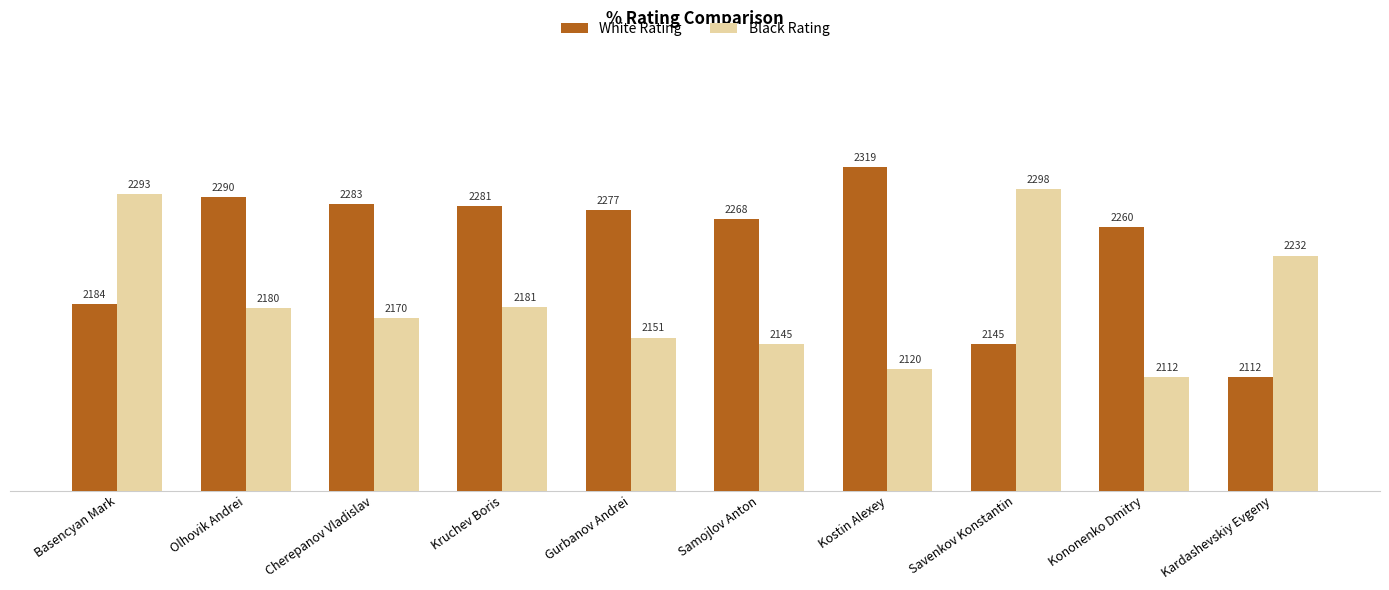

At which label does White Rating reach its peak?

Kostin Alexey